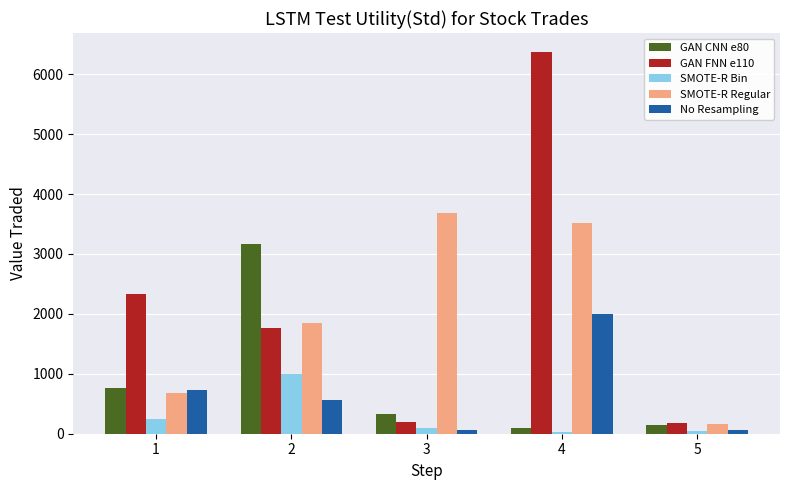

What is the sum of all SMOTE-R Regular values?

9901